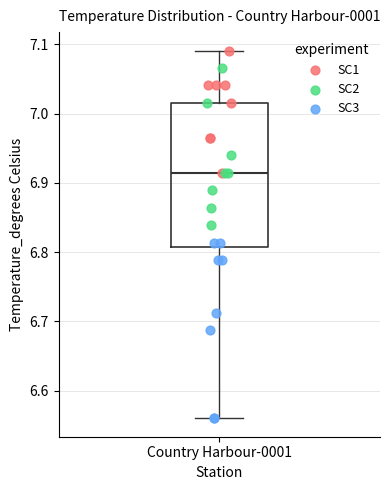

Transcribe this box plot: give where the median line is, the range the box spans, and where the two whiskers end, as read against the y-axis. The values are not printed on the chart, so give them approximately, as read against the axis.

median 6.91, box 6.81 to 7.02, whiskers 6.56 to 7.09